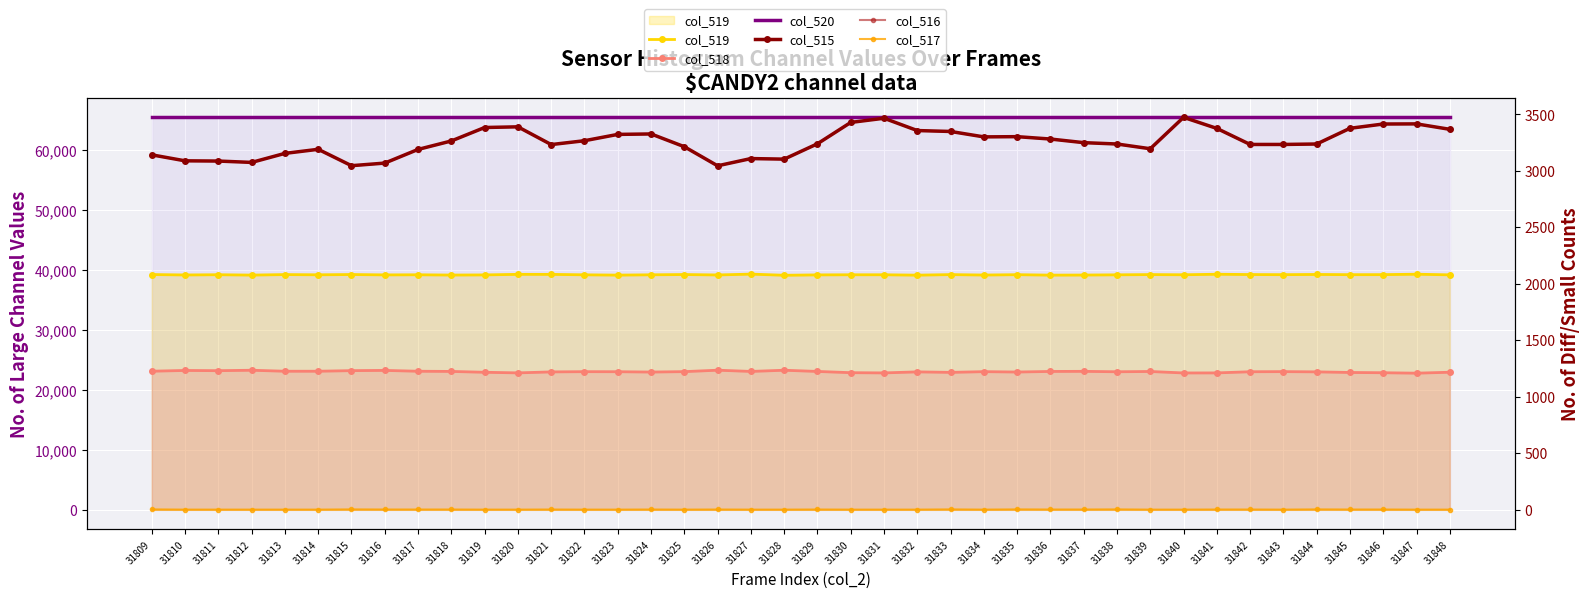

What is the minimum value for col_519?

39150